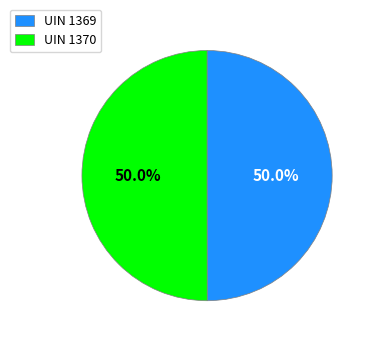

The UIN 1369 slice represents 50% of the pie. True or false?

True